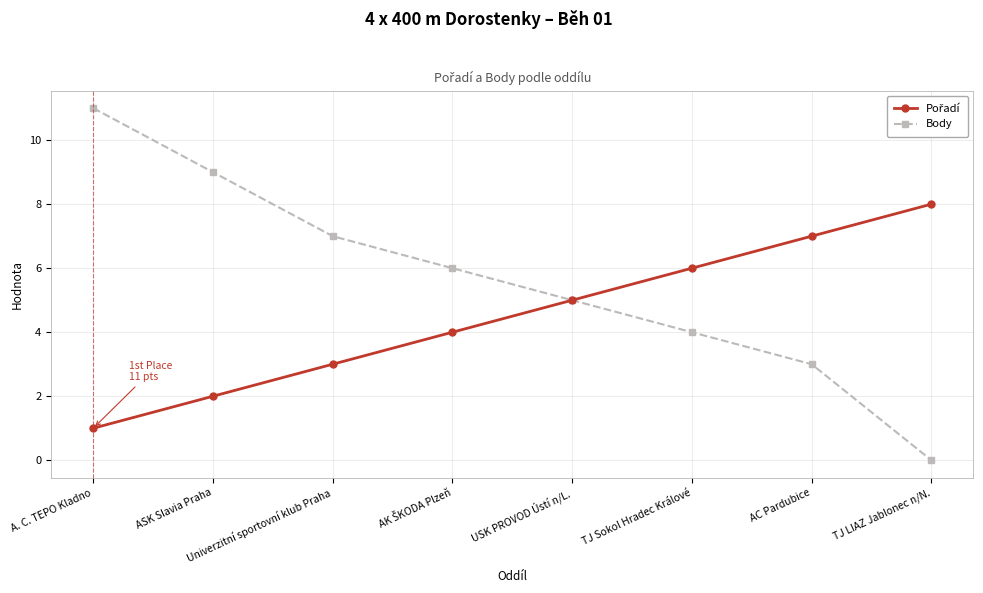

What is the difference between the Body values at AC Pardubice and A. C. TEPO Kladno?

8